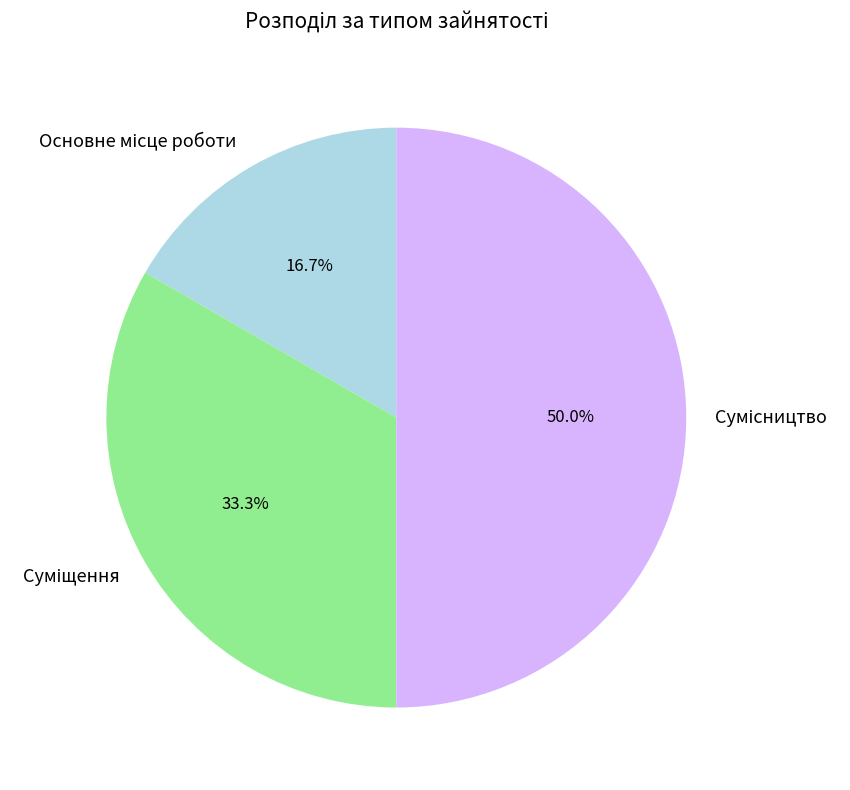

What is the ratio of the value at Суміщення to the value at Основне місце роботи?

2.0